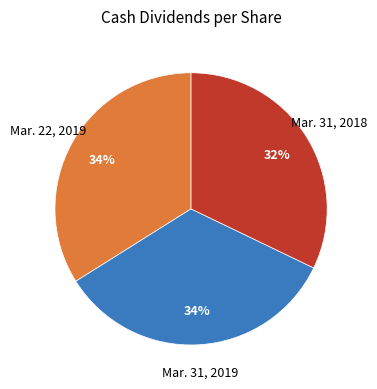

Does Mar. 31, 2018 account for over 50% of the chart?

No